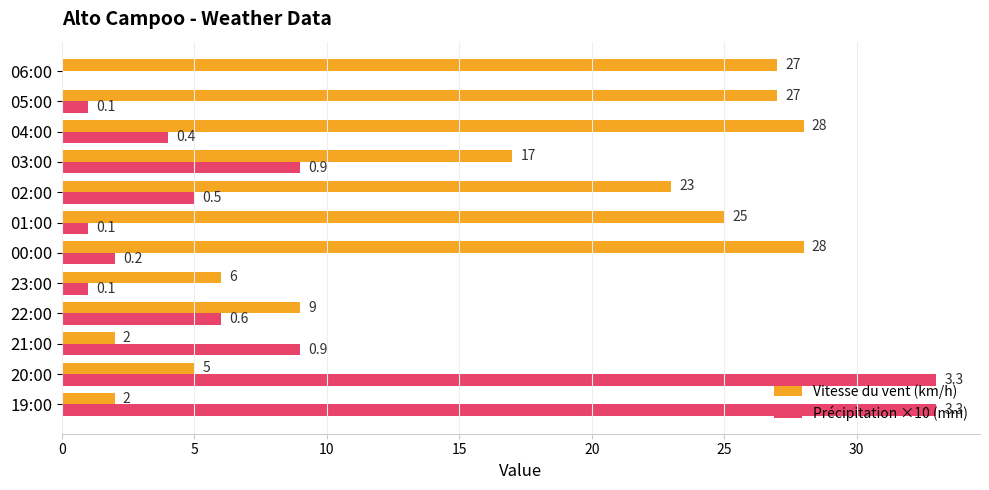

Is the value of Précipitation ×10 (mm) at 23:00 greater than the value of Vitesse du vent (km/h) at 19:00?

No